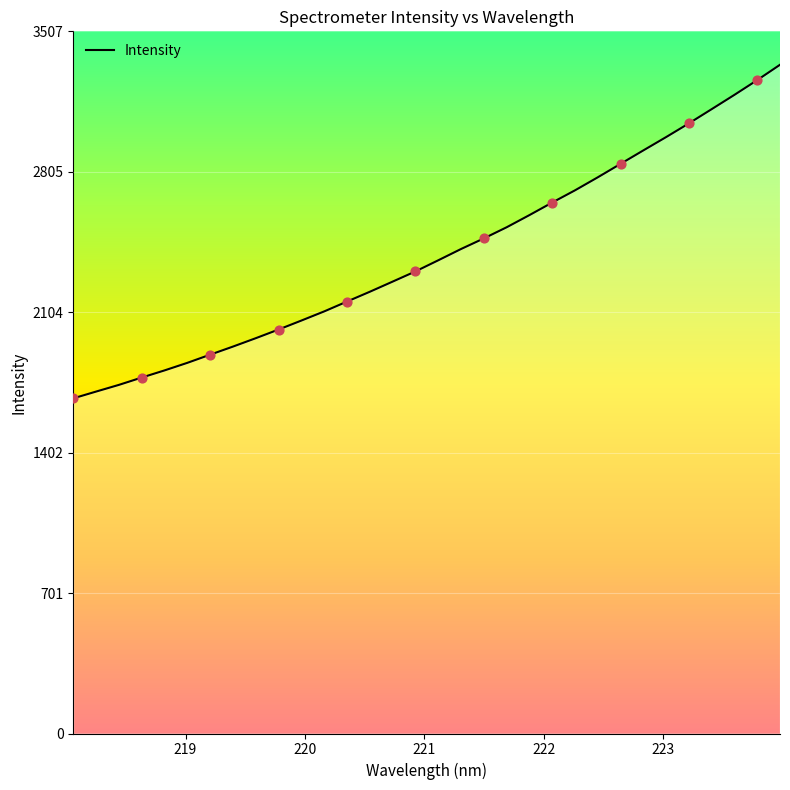

What is the maximum value shown in the chart?

3340.2